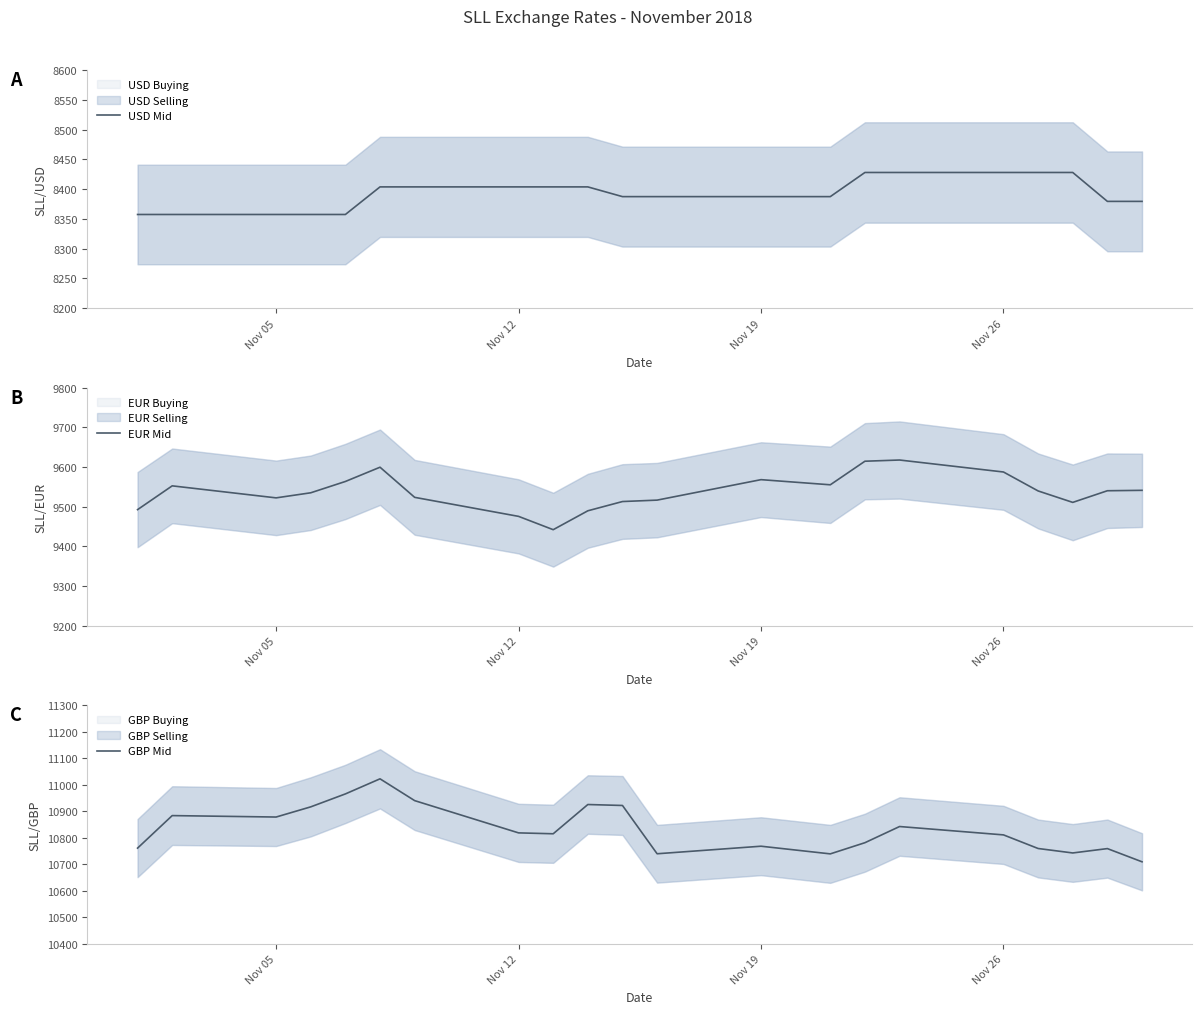

What is the maximum value for USD Mid?

8427.9